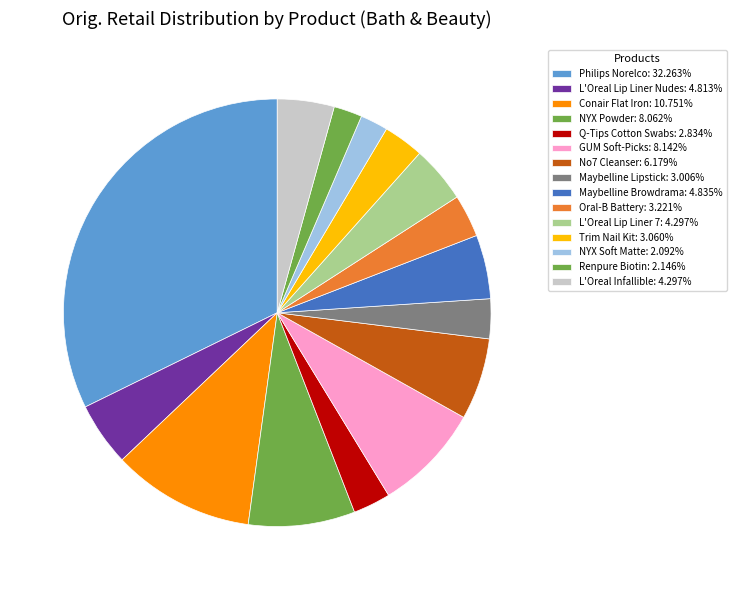

What percentage is the Oral-B Battery slice, to the nearest percent?

3%